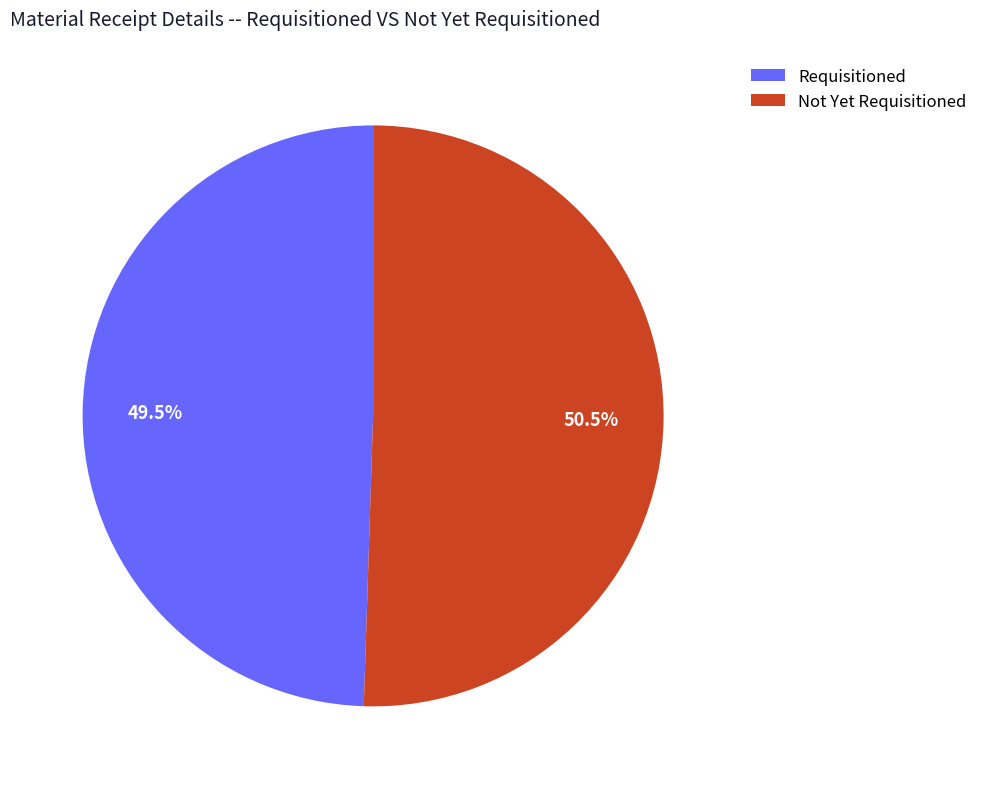

Between Requisitioned and Not Yet Requisitioned, which is larger?

Not Yet Requisitioned